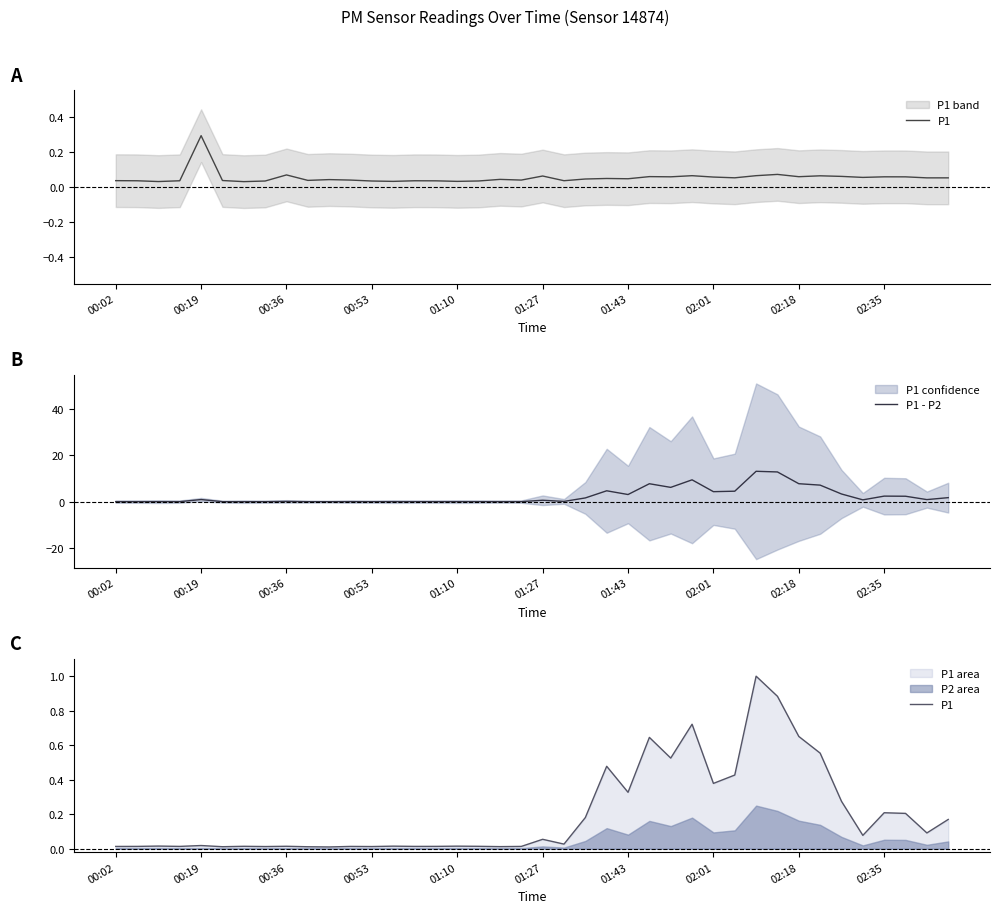

The value of P1 - P2 at 02:01 is 4.4. True or false?

True